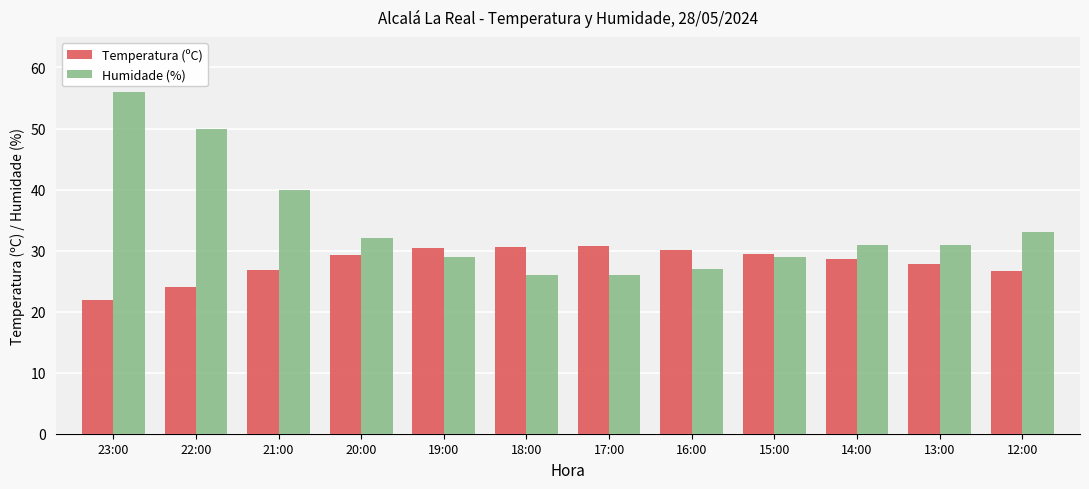

What is the difference between the Temperatura (ºC) values at 15:00 and 21:00?

2.5